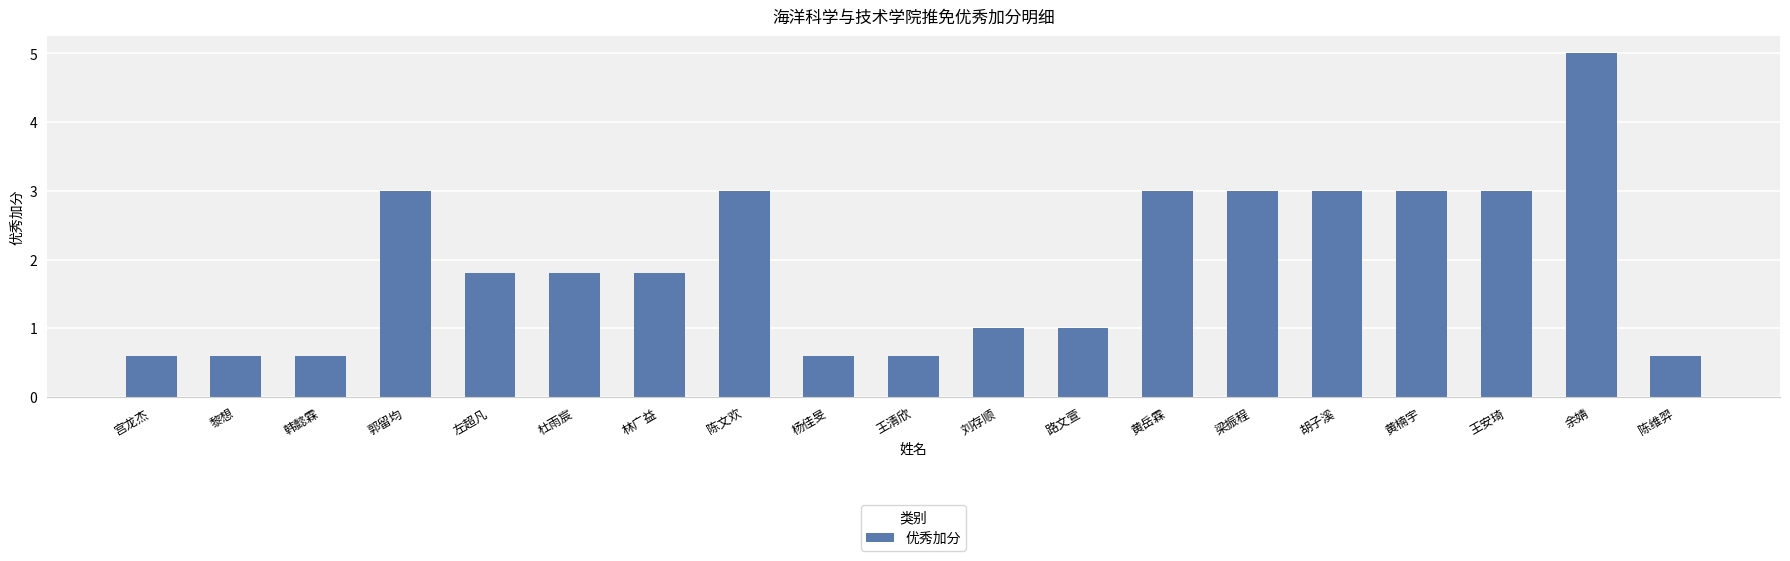

Reading right to left, what are all the values shown in this chart?

0.6	5.0	3.0	3.0	3.0	3.0	3.0	1.0	1.0	0.6	0.6	3.0	1.8	1.8	1.8	3.0	0.6	0.6	0.6